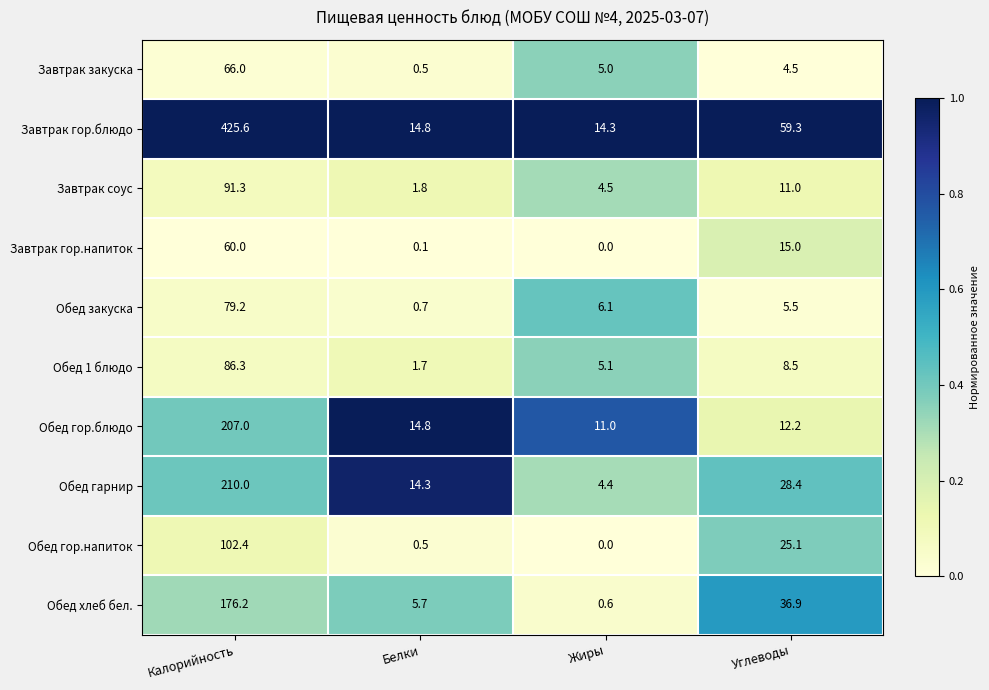

At how many categories does at least one series exceed 0?

4